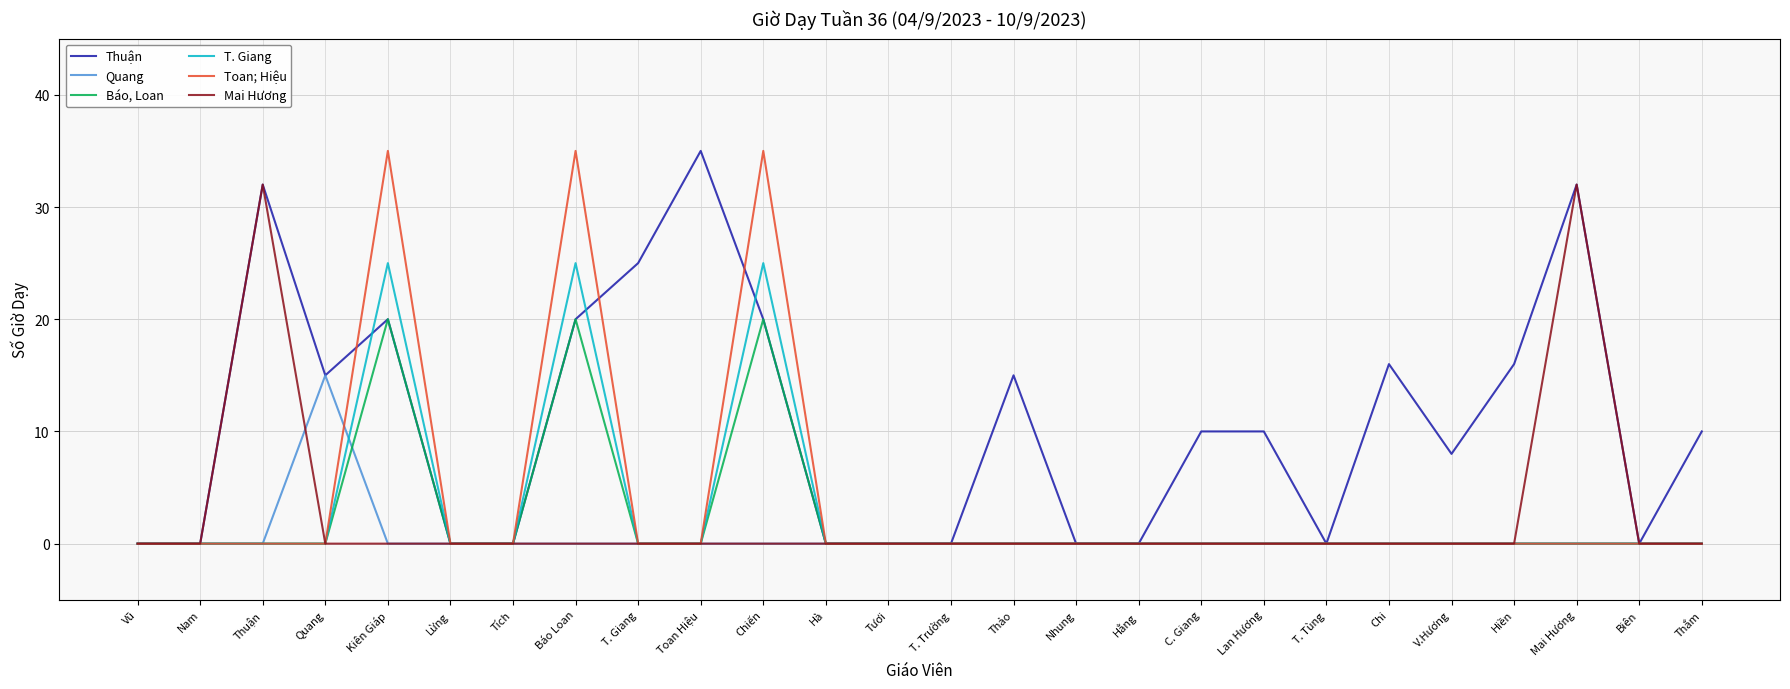

What is the total value across all series at Mai Hương?

64